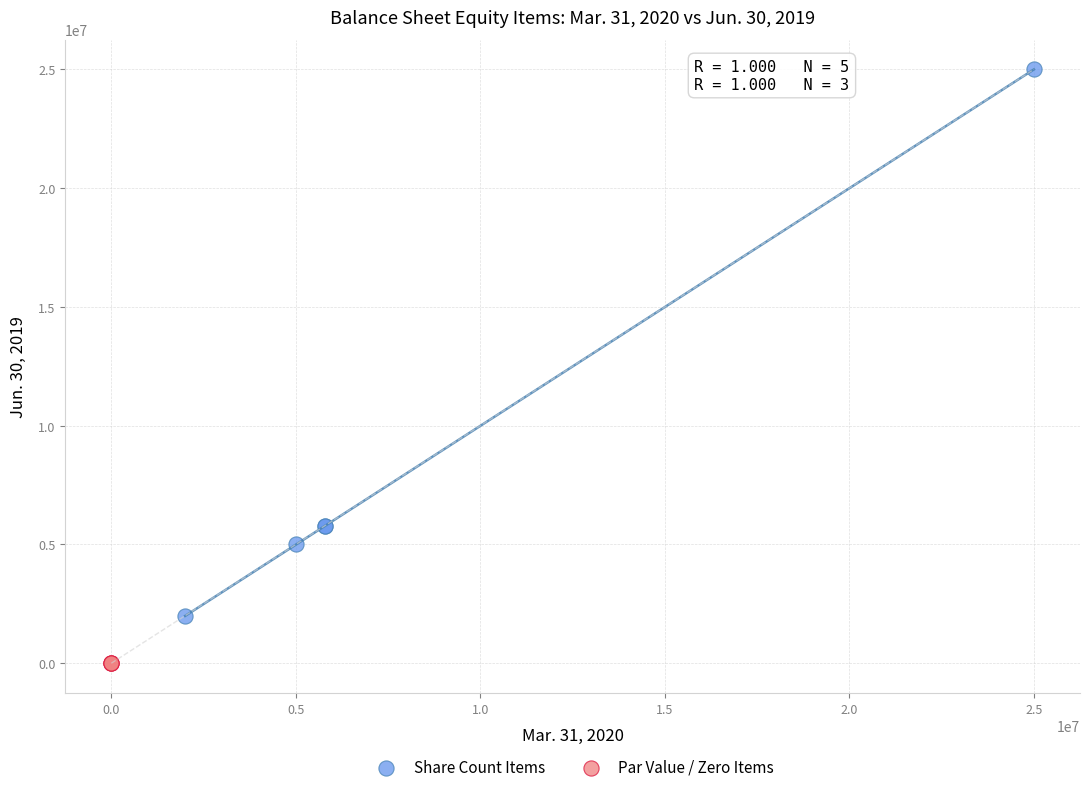

What are all the series names shown in the legend?

Share Count Items, Par Value / Zero Items